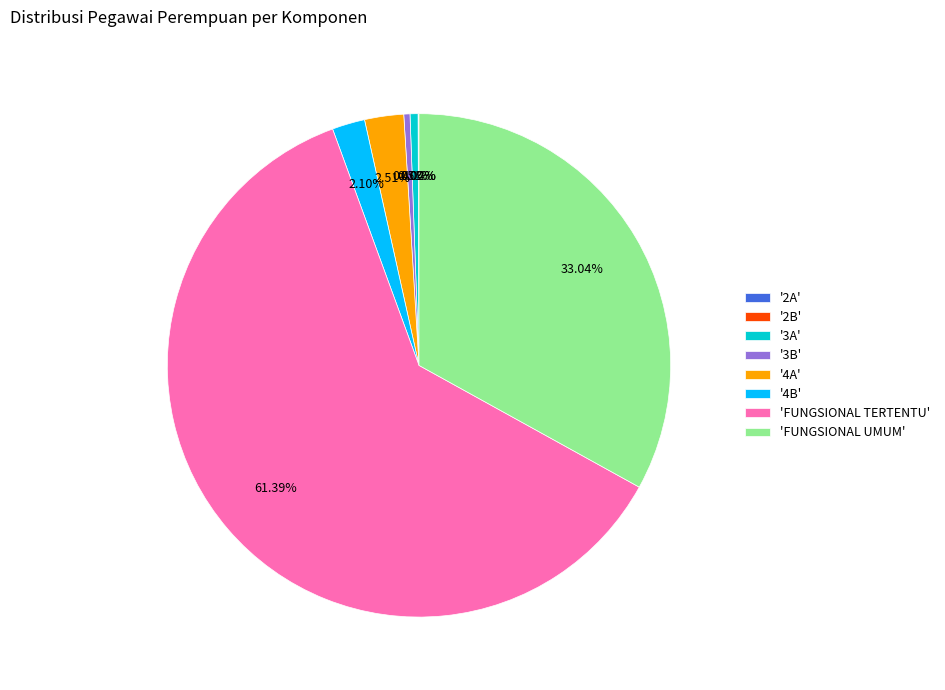

Combined, do 'FUNGSIONAL TERTENTU' and 'FUNGSIONAL UMUM' account for over 50%?

Yes